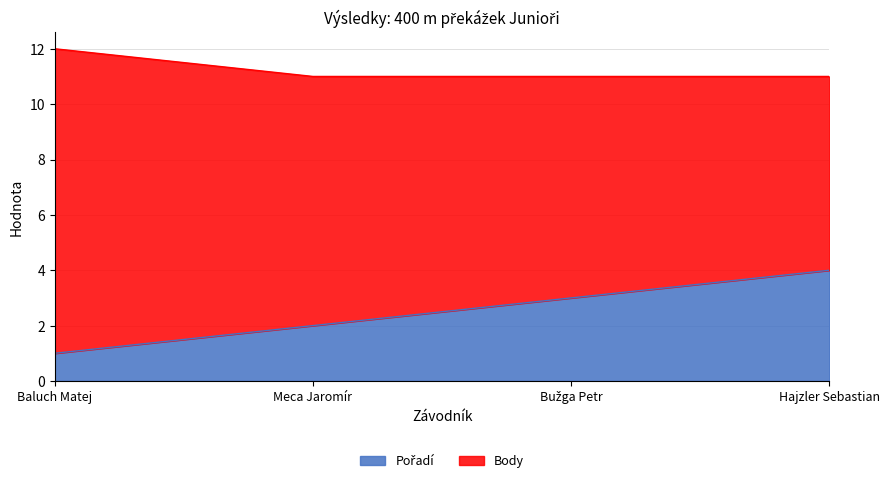

List the labels in order of value, smallest first.

Baluch Matej, Meca Jaromír, Bužga Petr, Hajzler Sebastian